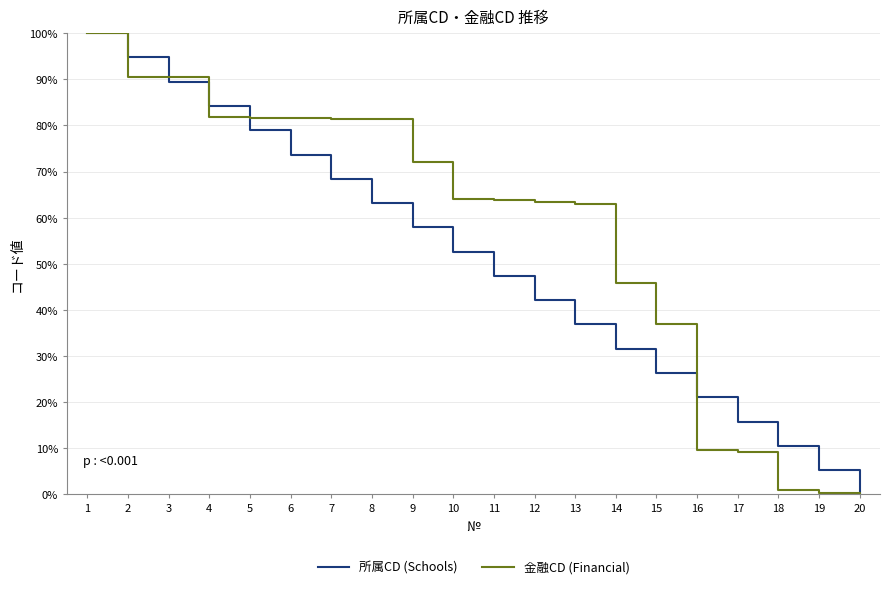

True or false: 所属CD (Schools) and 金融CD (Financial) cross at least once.

True